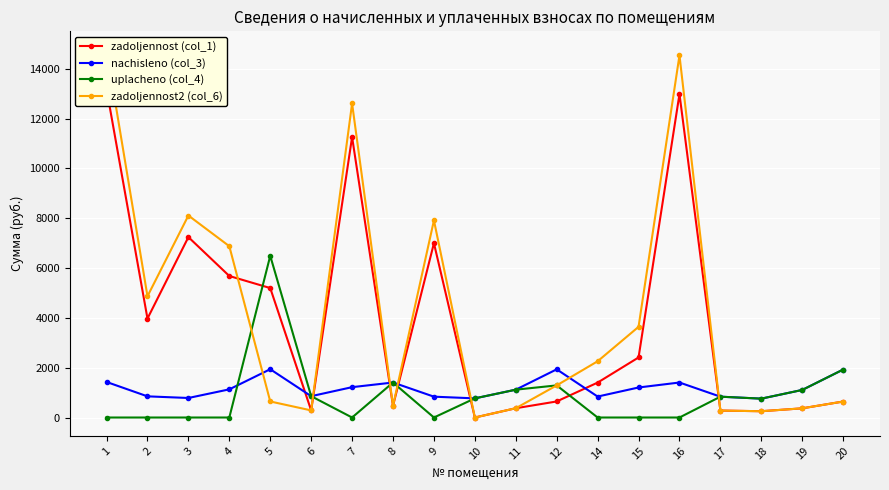

What is the total value across all series at 6?

2283.8